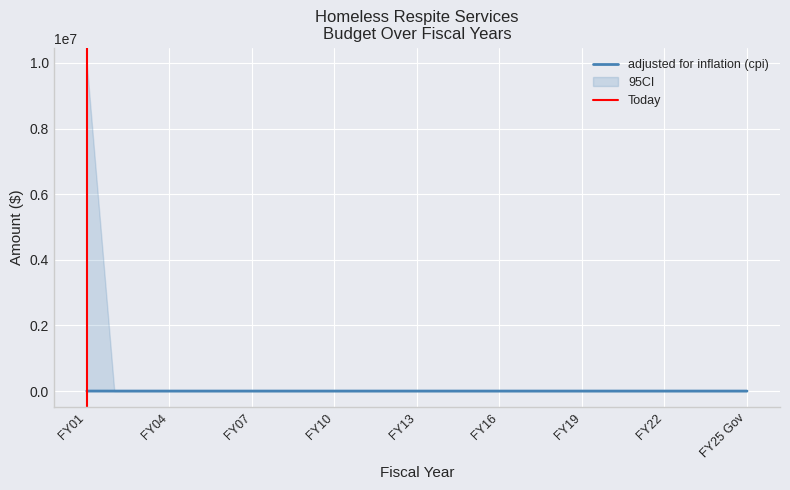

Is this an area chart (filled region under the line)?

No